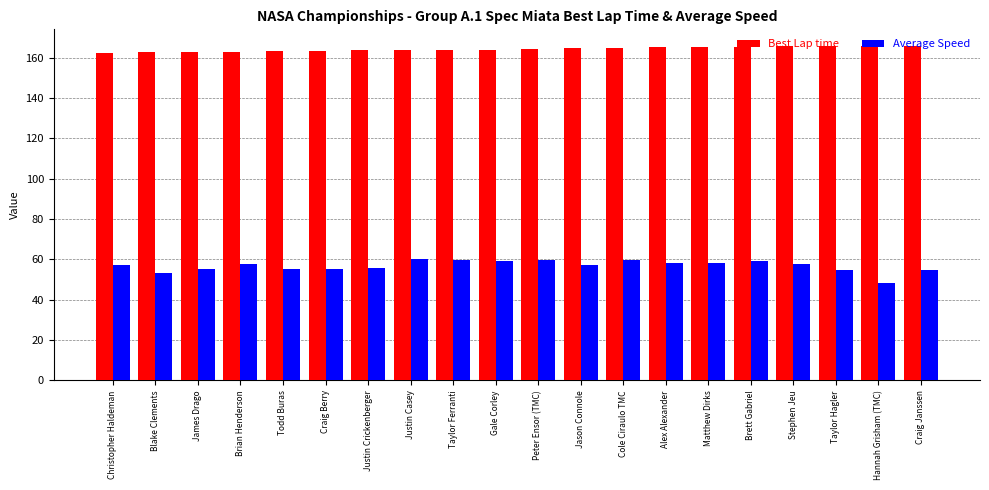

At how many categories does at least one series exceed 104?

20